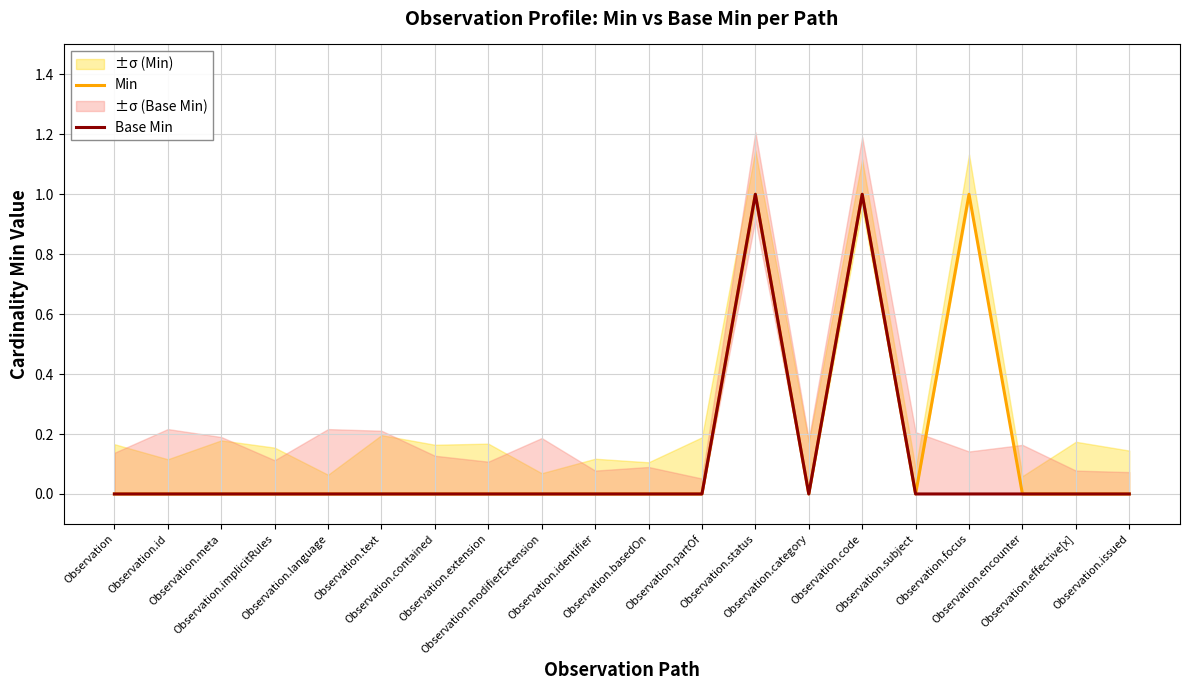

Which category has the lowest value across all series?

Observation